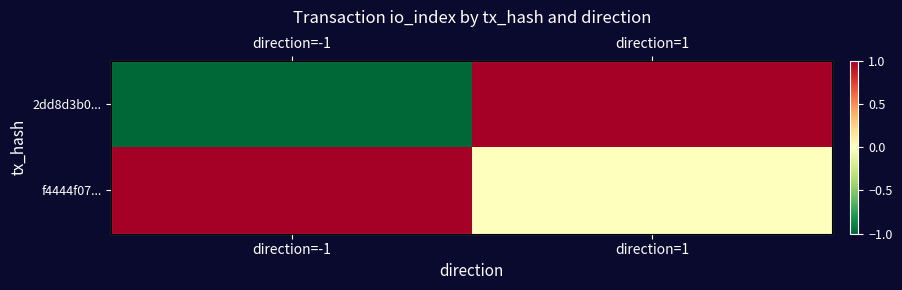

How many values in 2dd8d3b0... are below zero?

1